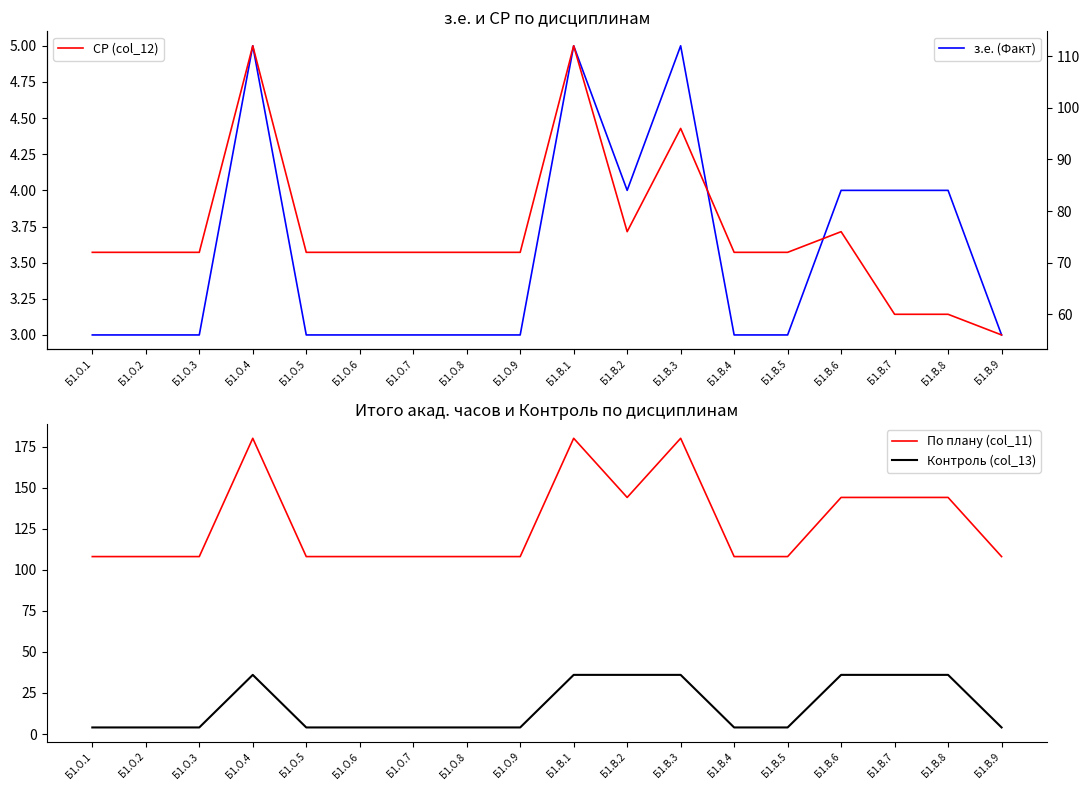

How many series are shown in this chart?

4